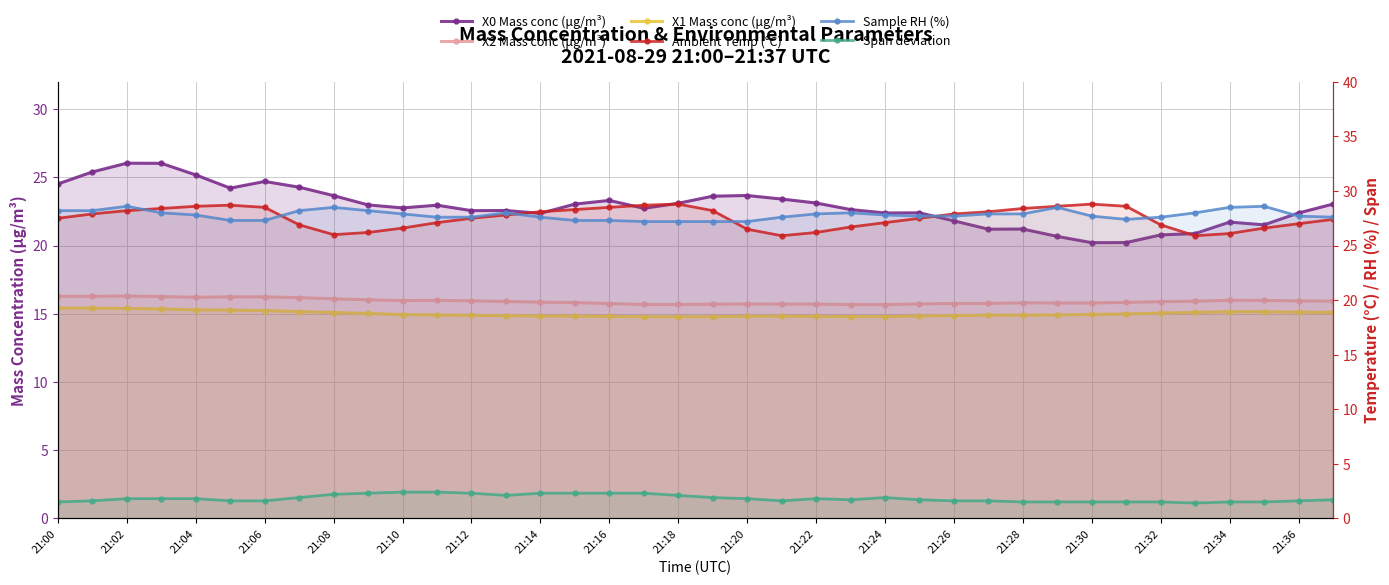

True or false: Span deviation and X0 Mass conc (μg/m³) intersect in this chart.

False